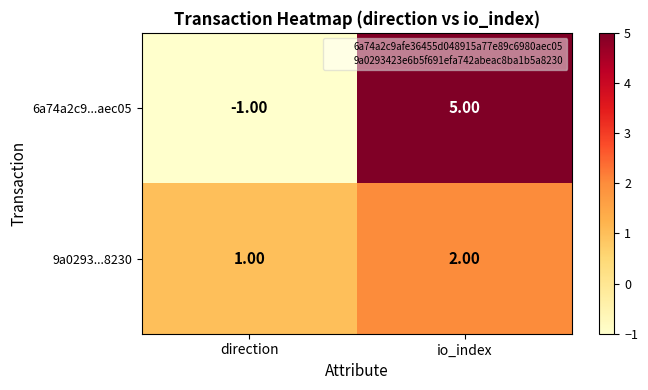

List the series in order of their peak value, lowest first.

9a0293...8230, 6a74a2c9...aec05